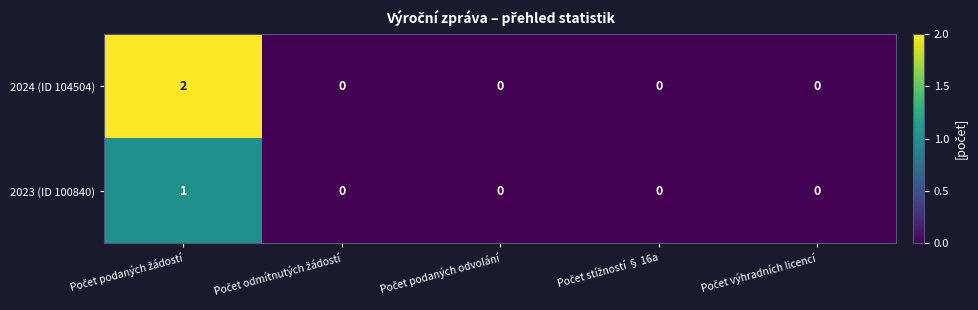

How many 2024 (ID 104504) values are between 0 and 1?

4